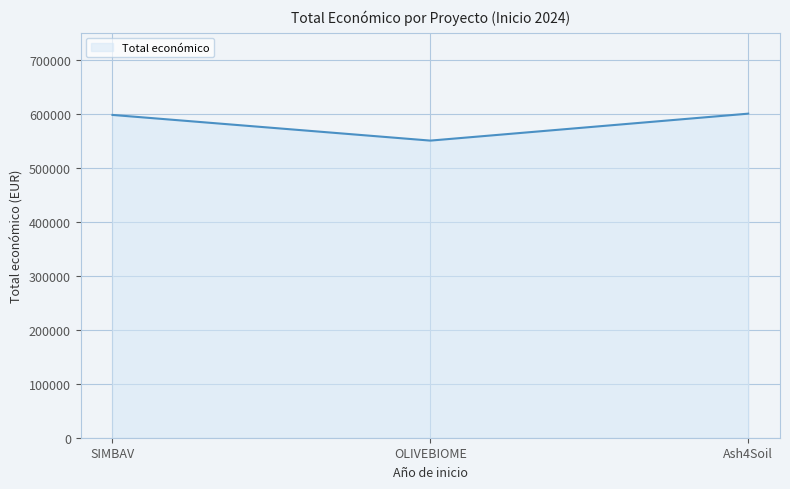

Approximately how many times larger is the value at SIMBAV compared to OLIVEBIOME?

1.1